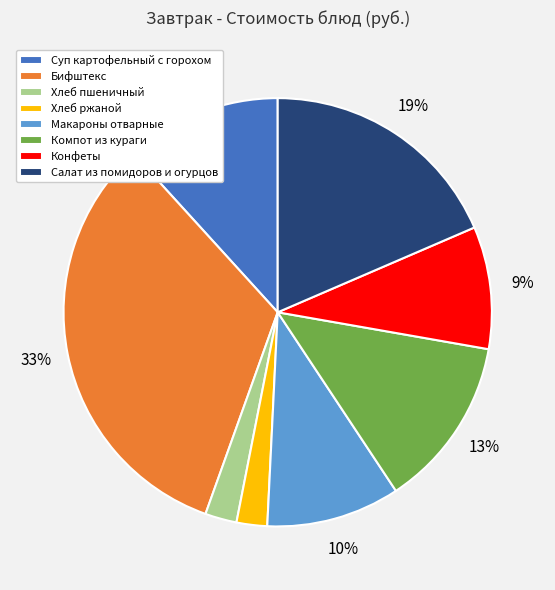

Between Салат из помидоров и огурцов and Макароны отварные, which is larger?

Салат из помидоров и огурцов